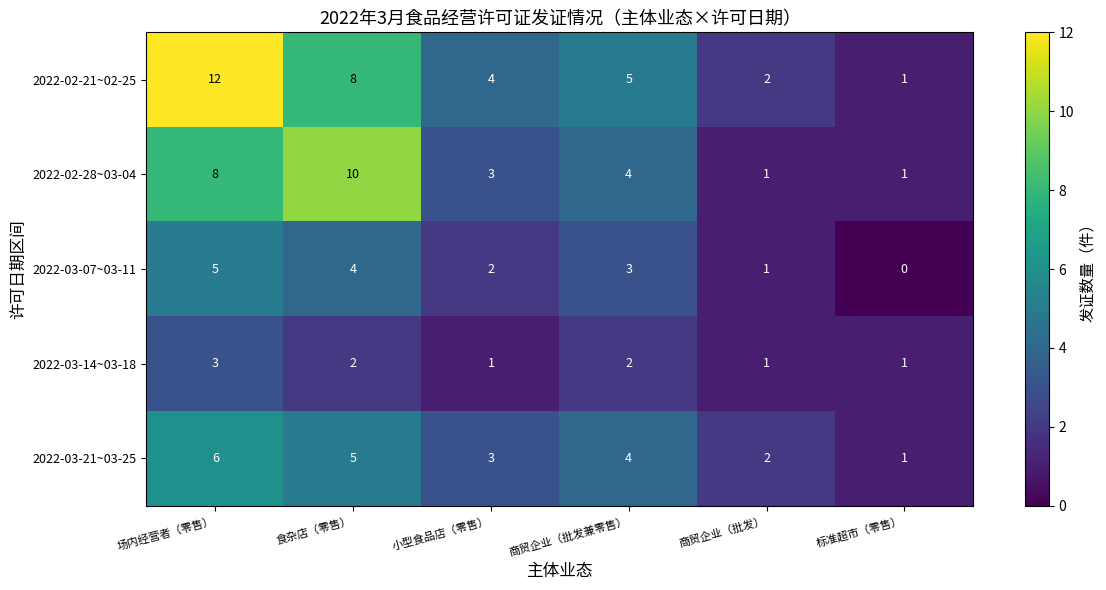

At which label is 2022-02-21~02-25 closest to 6?

商贸企业（批发兼零售）